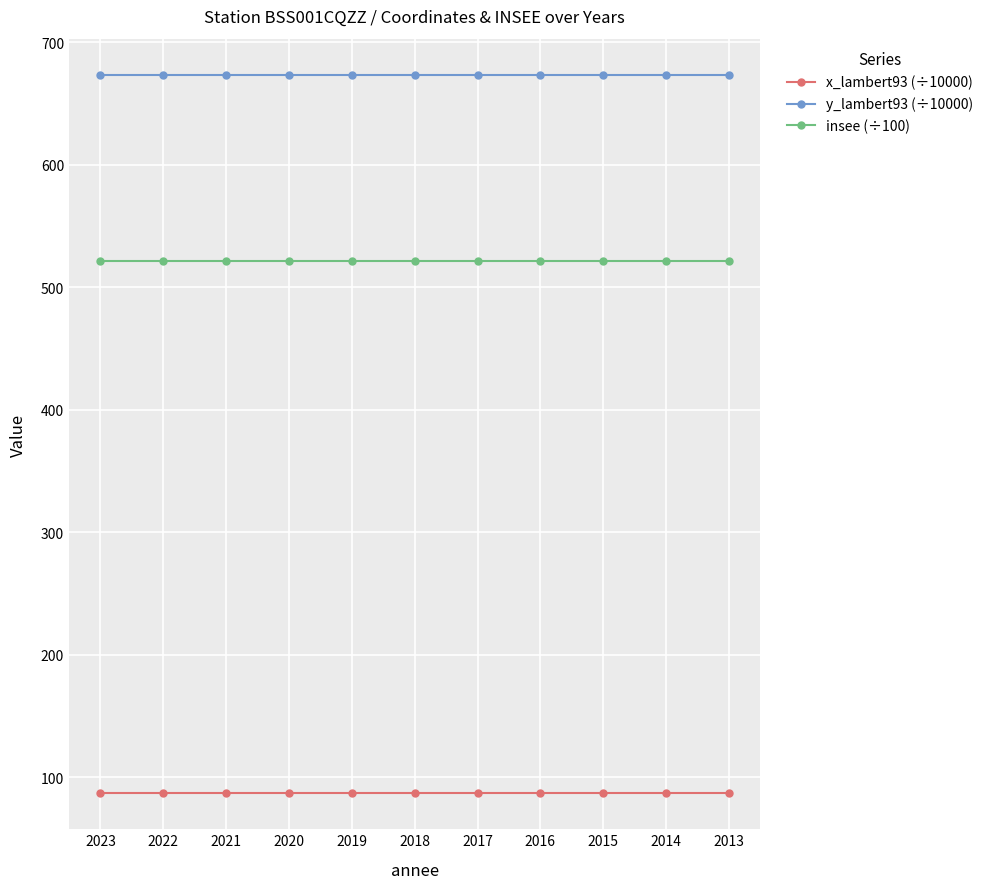

True or false: y_lambert93 (÷10000) and insee (÷100) intersect in this chart.

False